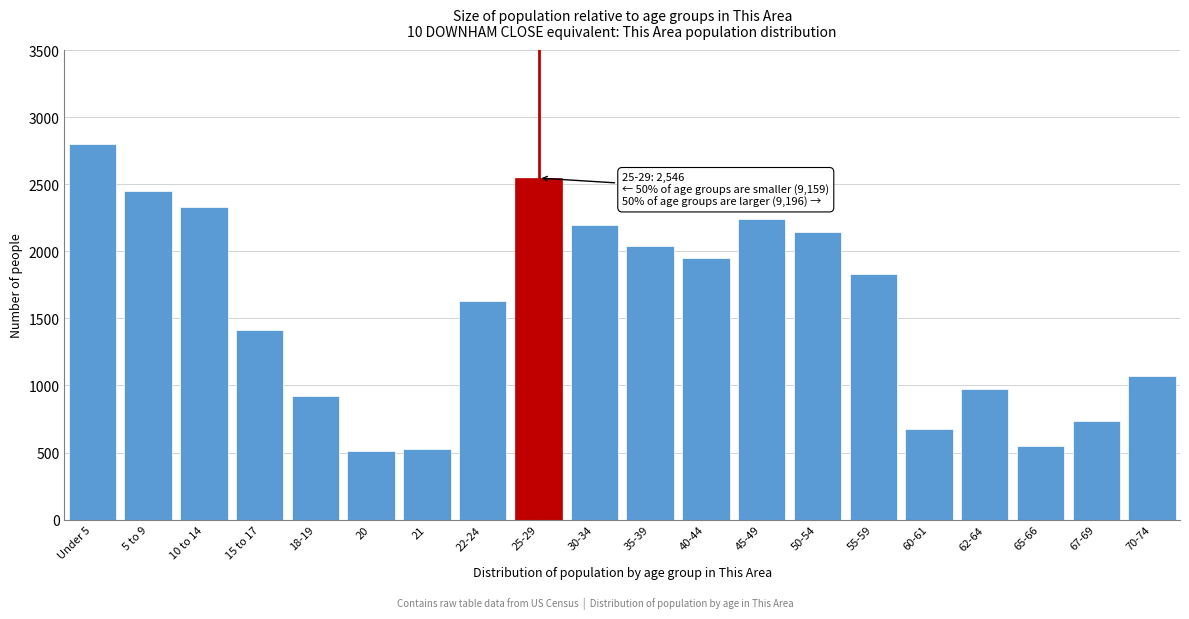

Reading left to right, list all the values displayed in this chart.

2800	2448	2327	1415	921	510	525	1626	2546	2199	2041	1950	2244	2143	1831	677	970	550	732	1073